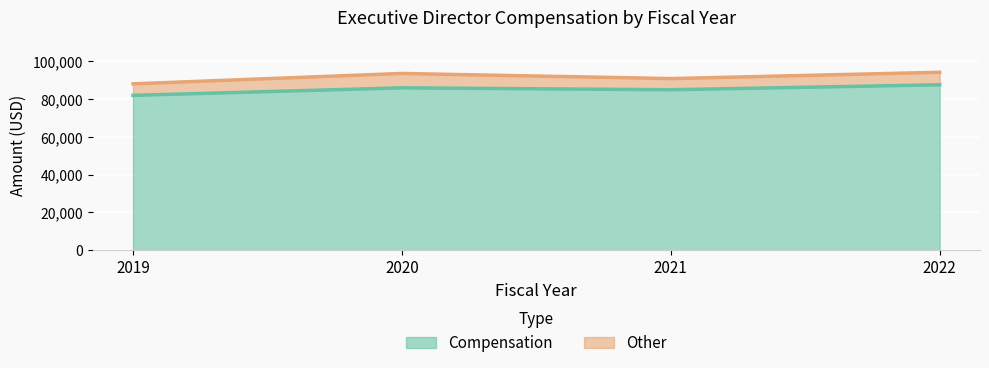

How many interior local valleys (lower than both neighbors) does the data have?

1